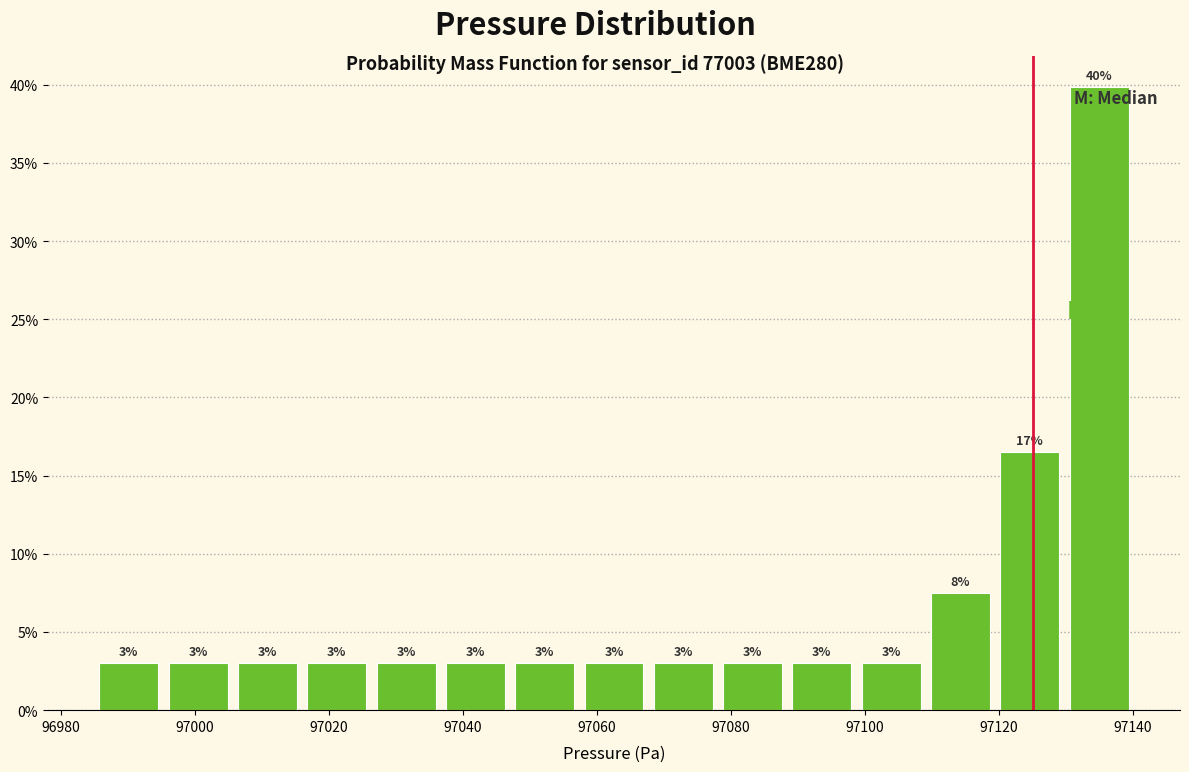

Over which range of the x-axis is the bar tallest?

97130 to 97140